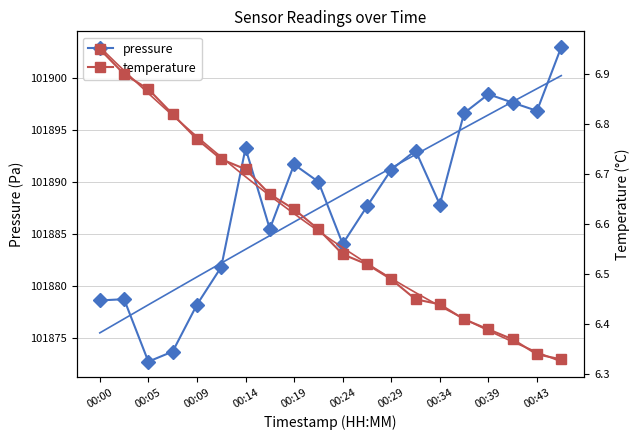

Reading right to left, list all the values displayed in this chart.

pressure: 101903.0	101896.8	101897.6	101898.4	101896.6	101887.8	101893.0	101891.2	101887.7	101884.1	101890.0	101891.7	101885.5	101893.2	101881.8	101878.2	101873.7	101872.8	101878.8	101878.6
temperature: 6.3	6.3	6.4	6.4	6.4	6.4	6.5	6.5	6.5	6.5	6.6	6.6	6.7	6.7	6.7	6.8	6.8	6.9	6.9	7.0